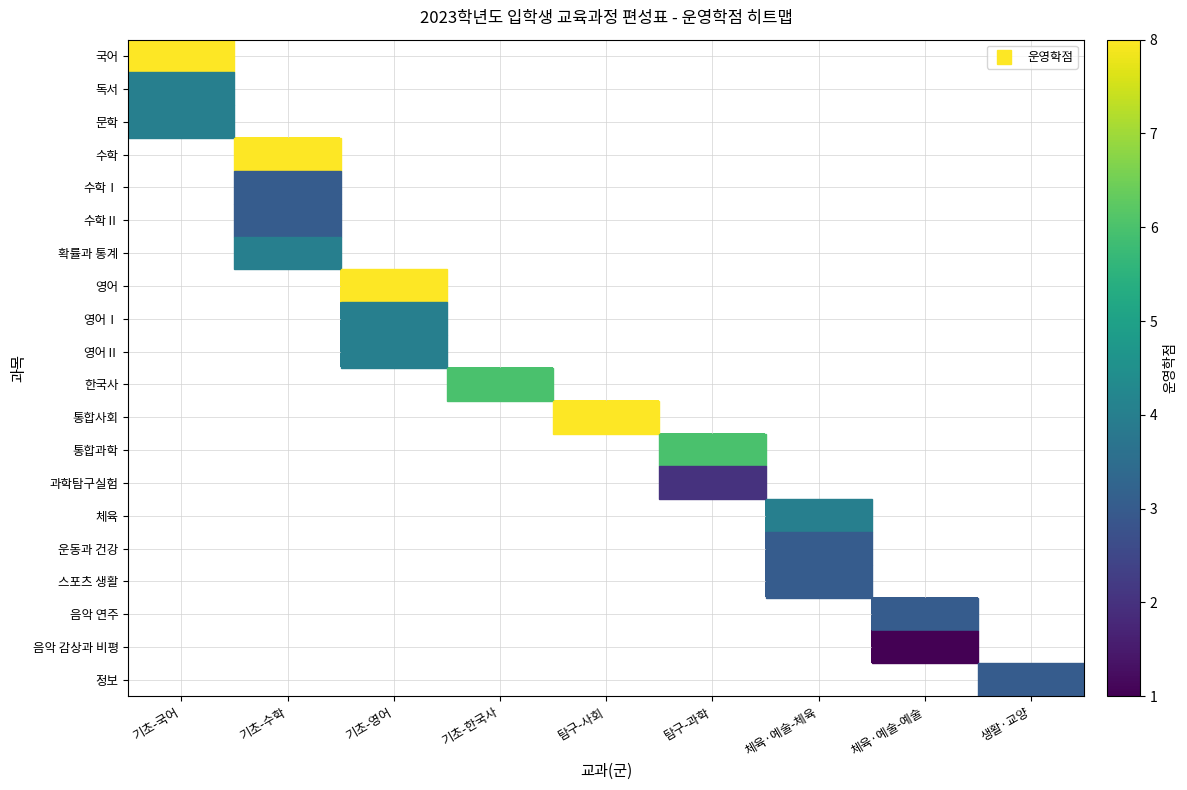

Is the value of 독서 at 탐구-과학 greater than the value of 통합과학 at 탐구-사회?

No